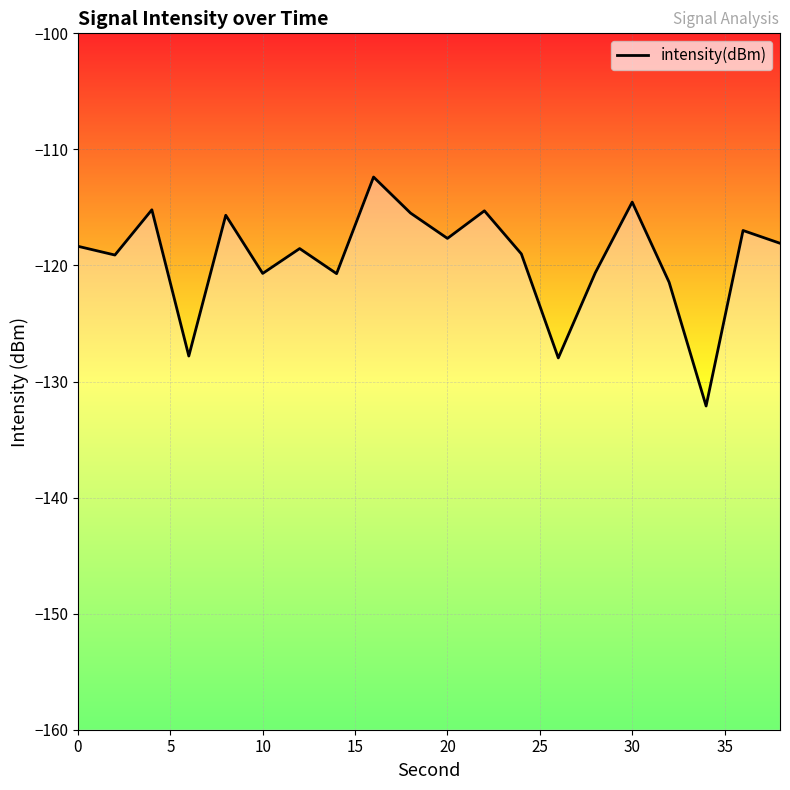

Is this an area chart (filled region under the line)?

No